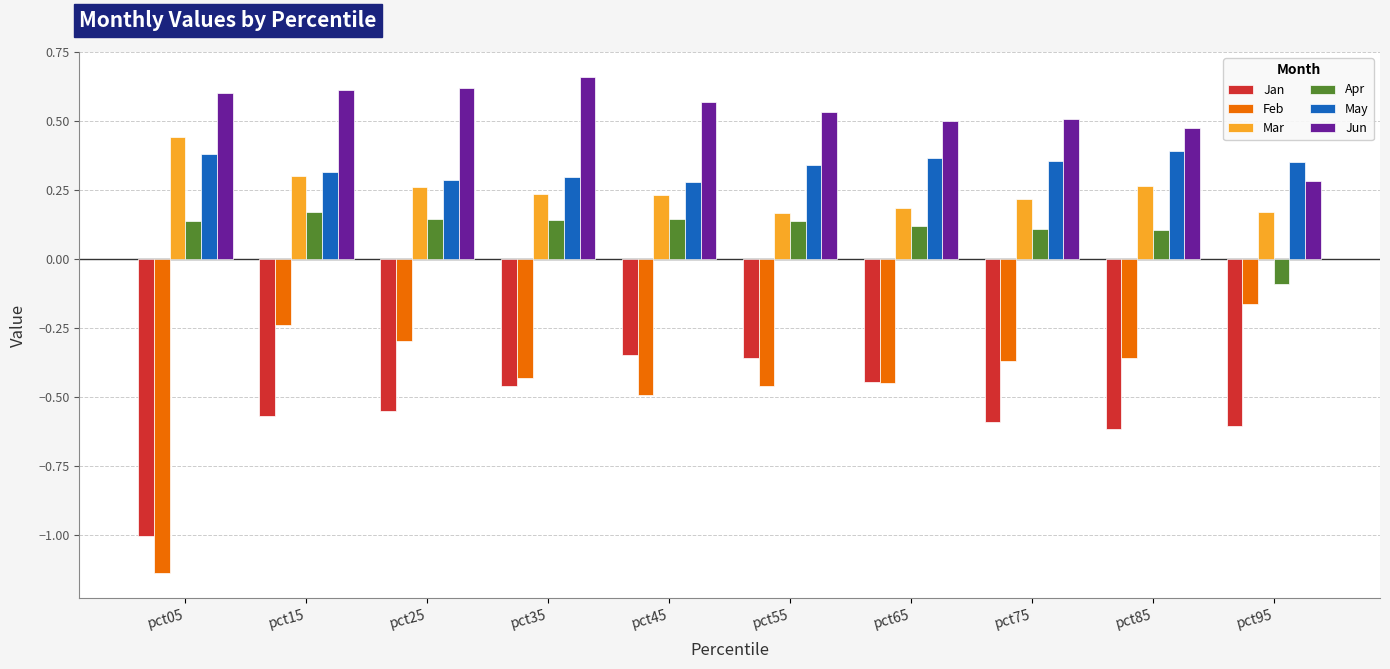

What is the spread (max minus min) of values at pct65?

1.0